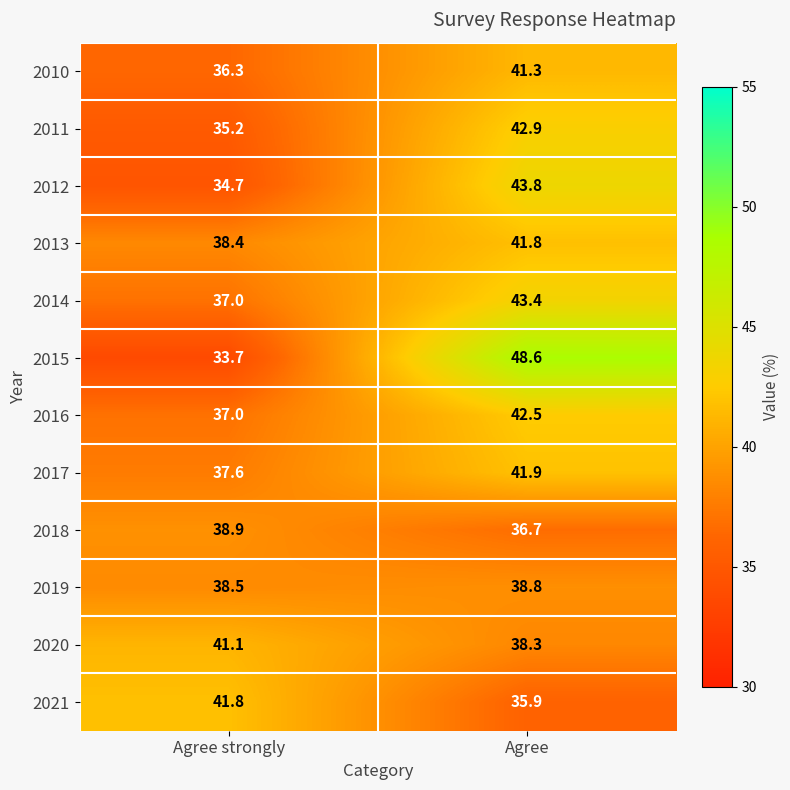

Rank the series at Agree from highest to lowest value.

2015, 2012, 2014, 2011, 2016, 2017, 2013, 2010, 2019, 2020, 2018, 2021